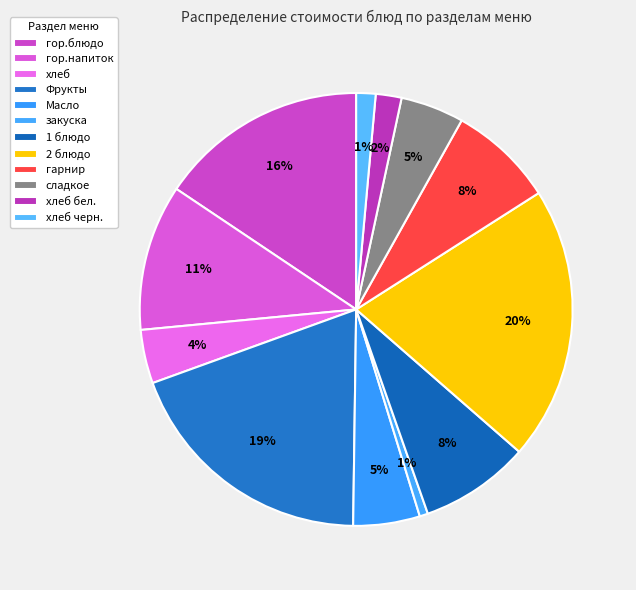

How many segments does this pie chart have?

12